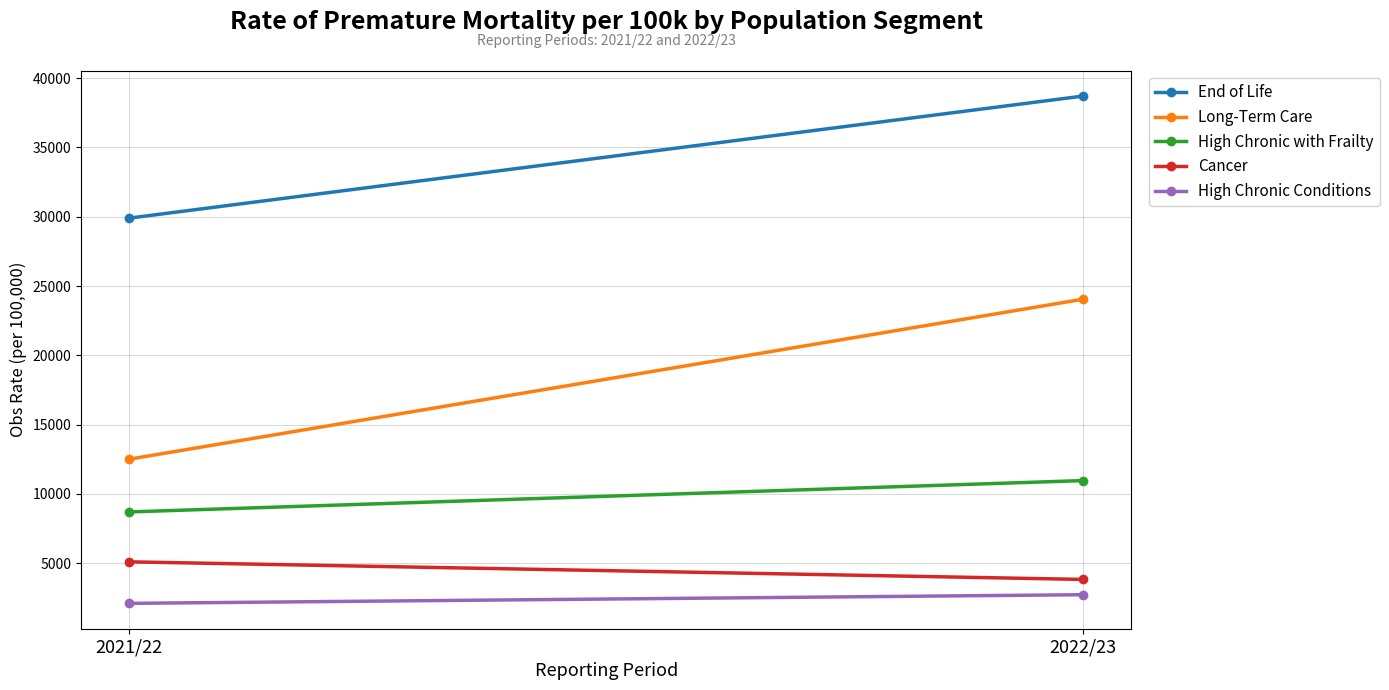

How many values in the Cancer series are below 5095?

1